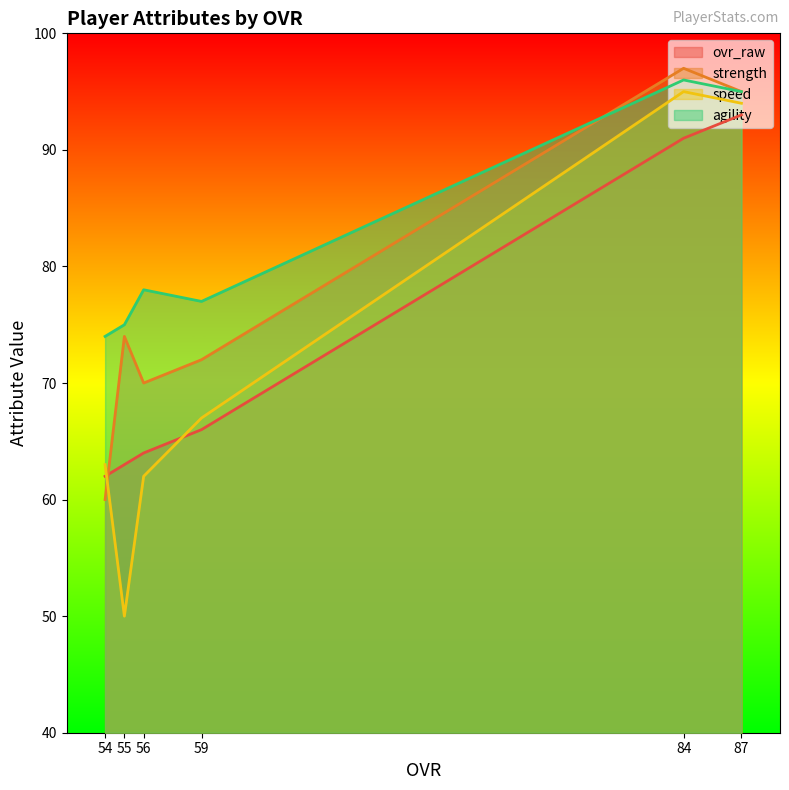

What is the difference between the highest and lowest values at 56?

16